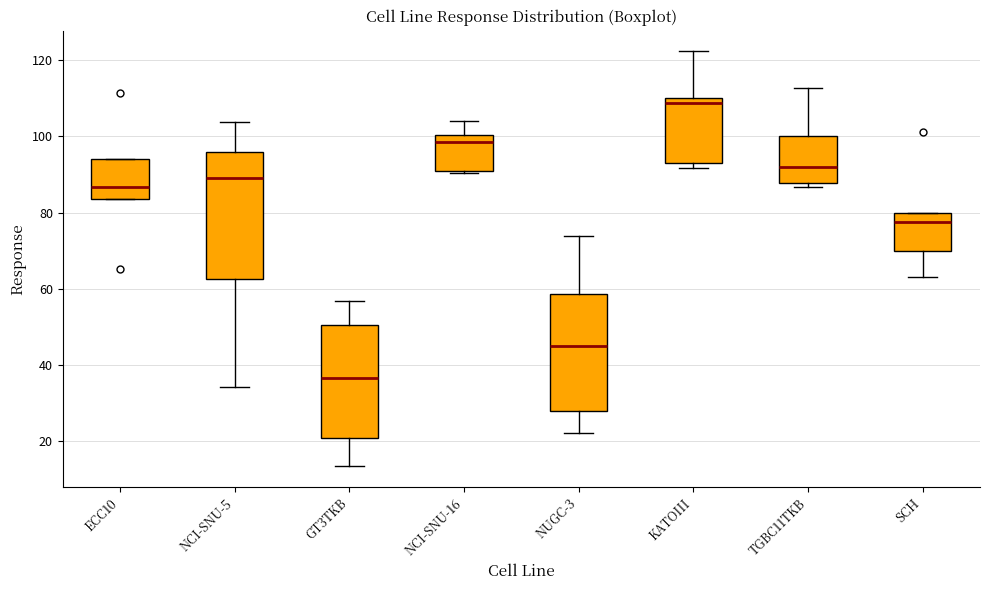

Where is the lower edge of the box for KATOIII on the y-axis? The values are not printed on the chart, so give them approximately, as read against the axis.

94